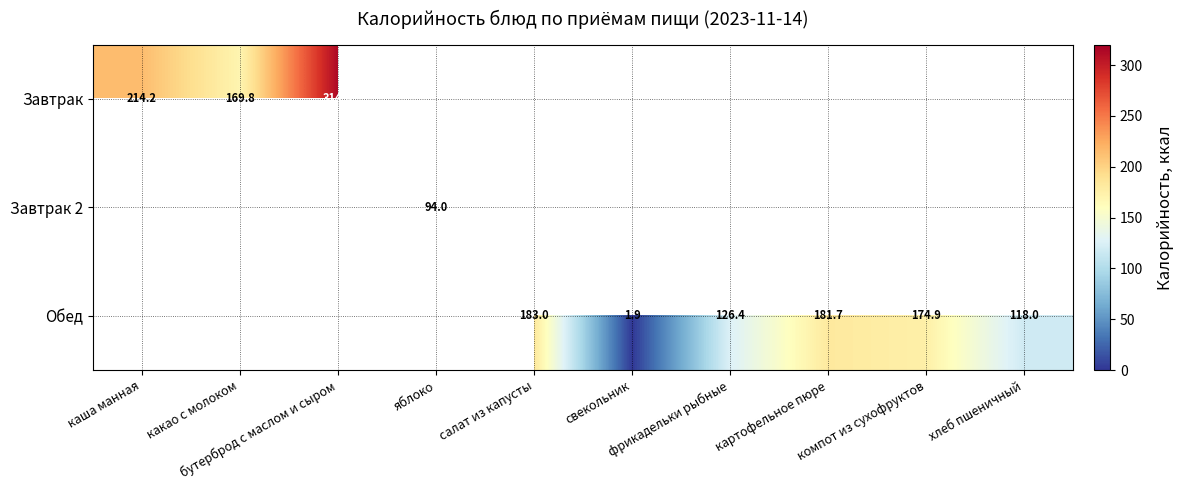

How many distinct data groups are displayed?

3